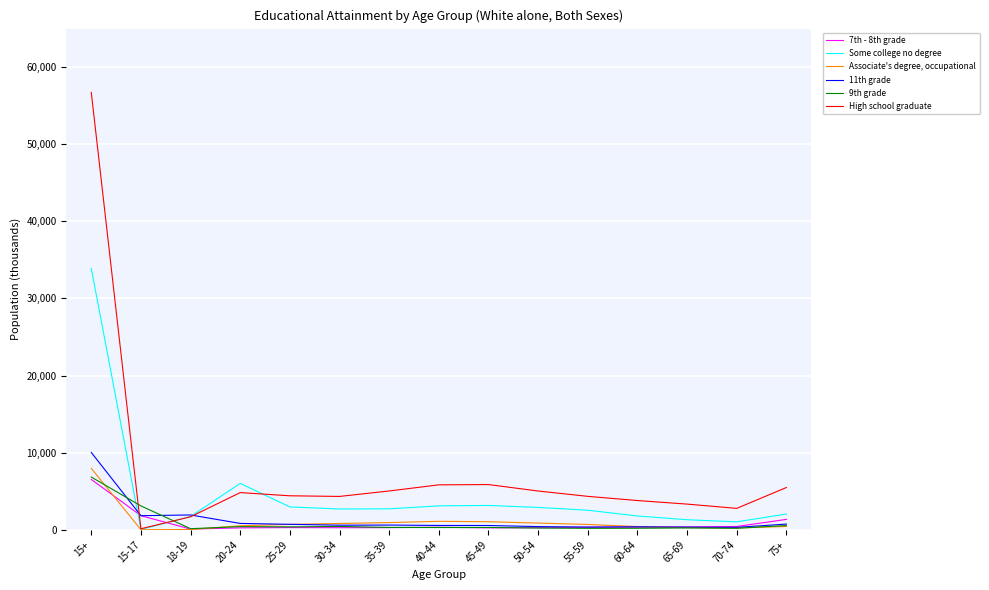

Between which two adjacent categories do High school graduate and 9th grade first intersect?

15+ and 15-17